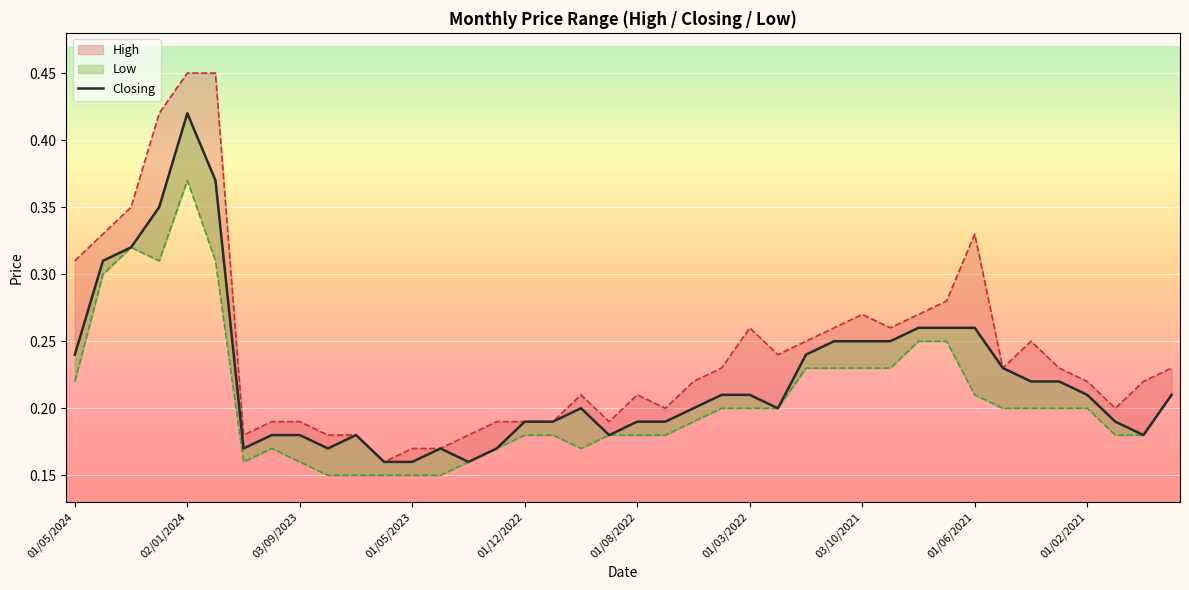

Is it true that Closing equals 0.1 at 01/12/2022?

False